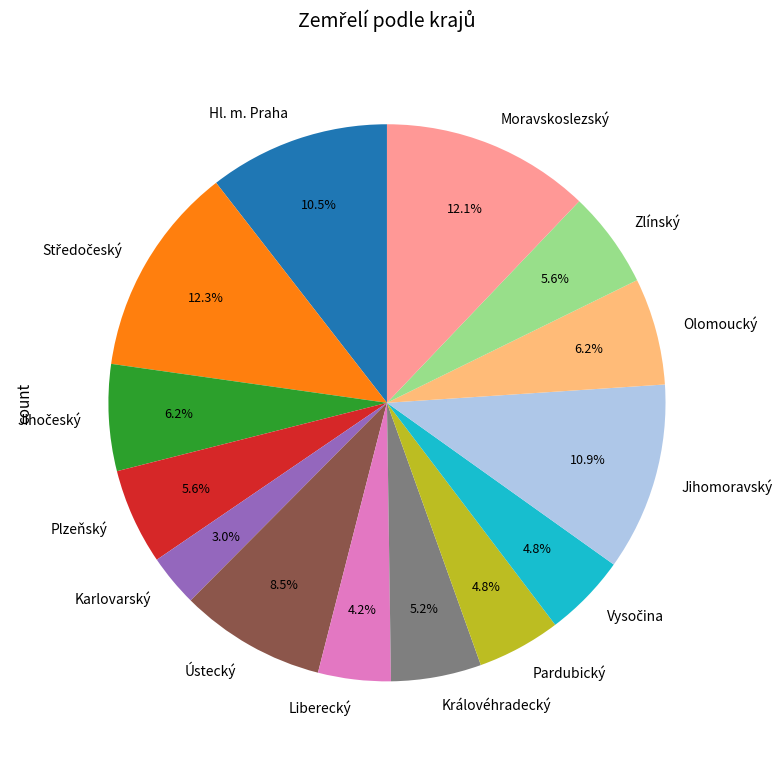

Which has a higher value, Moravskoslezský or Královéhradecký?

Moravskoslezský